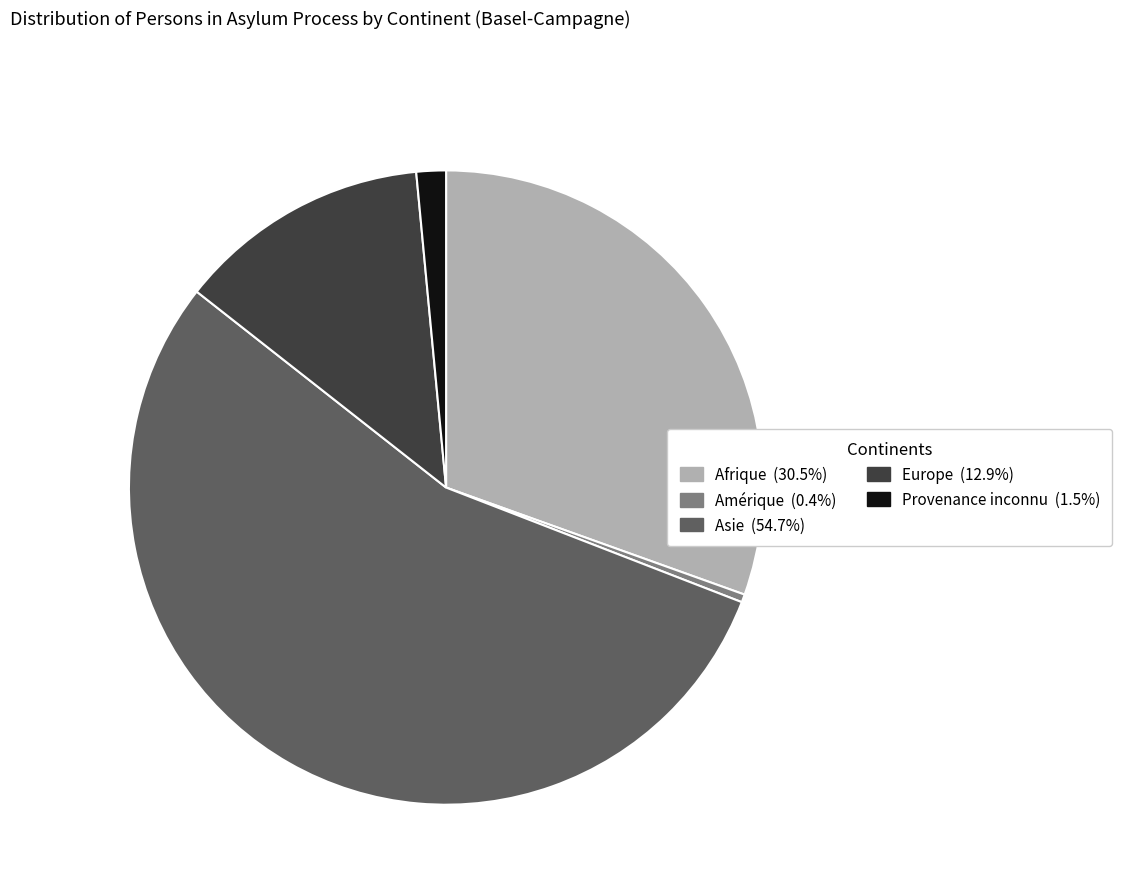

Is the sum of Afrique and Europe greater than half?

No